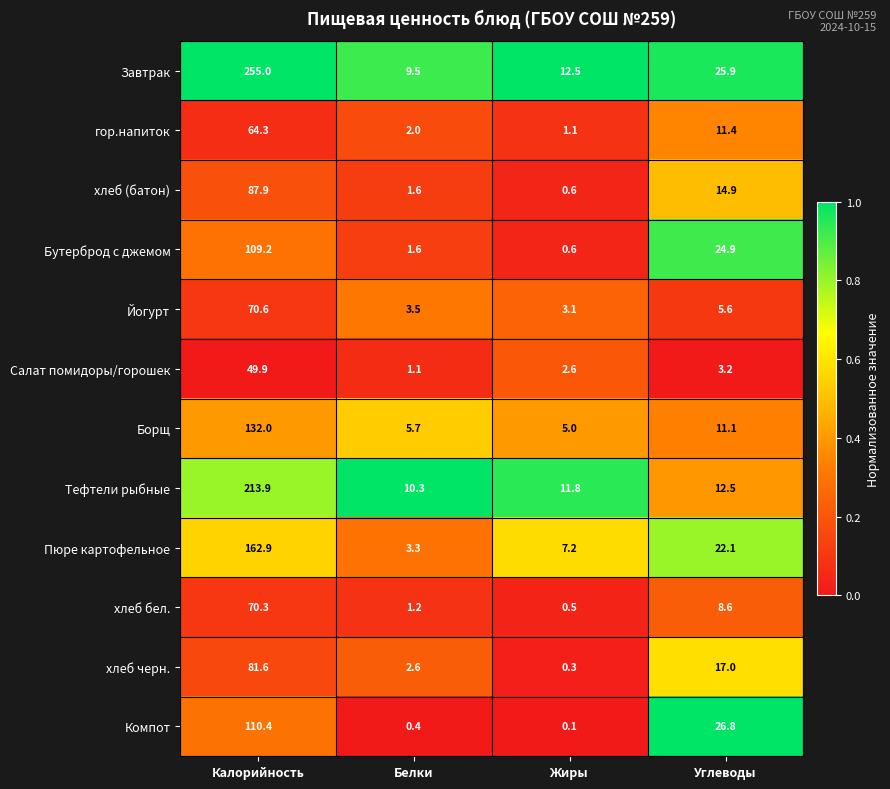

The value of Тефтели рыбные at Углеводы is 12.5. True or false?

True